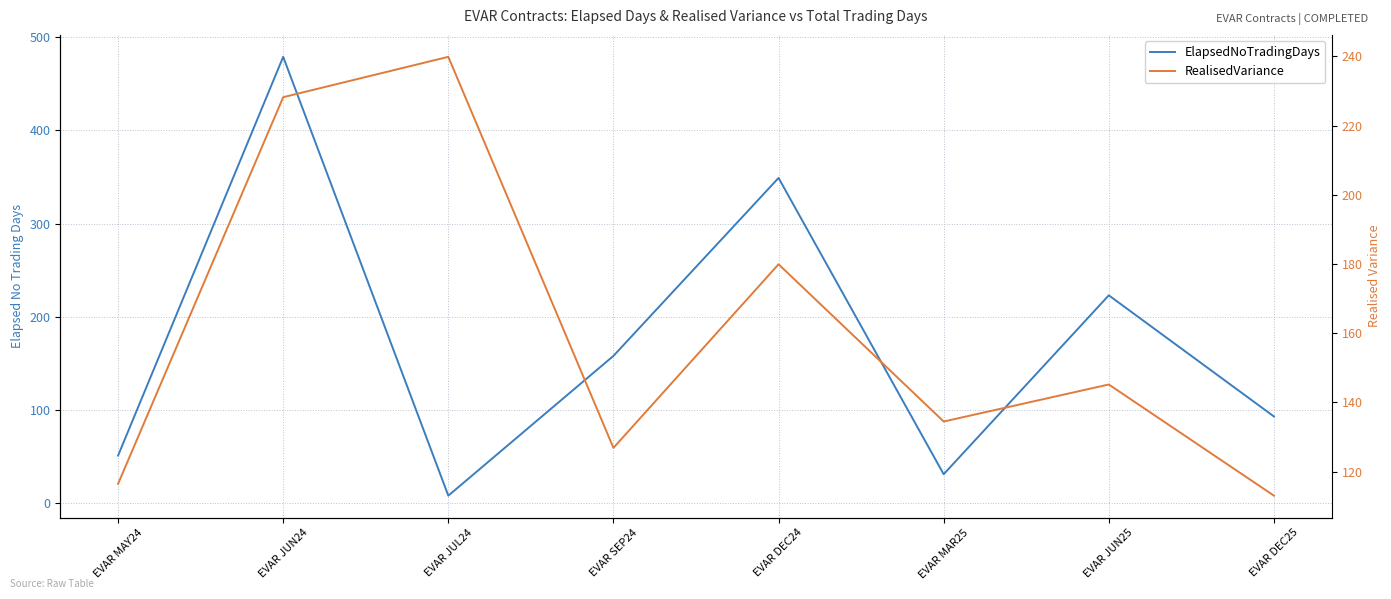

List the series in order of their peak value, highest first.

ElapsedNoTradingDays, RealisedVariance